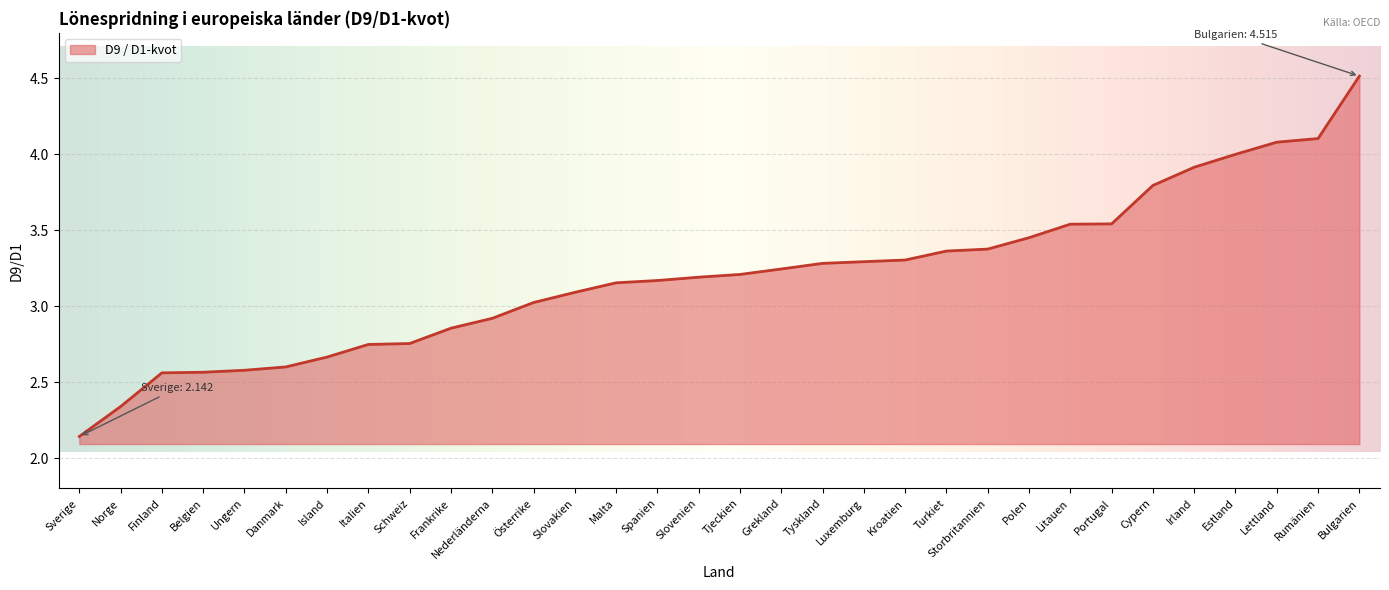

Is it true that the value at Belgien is 2.6?

True